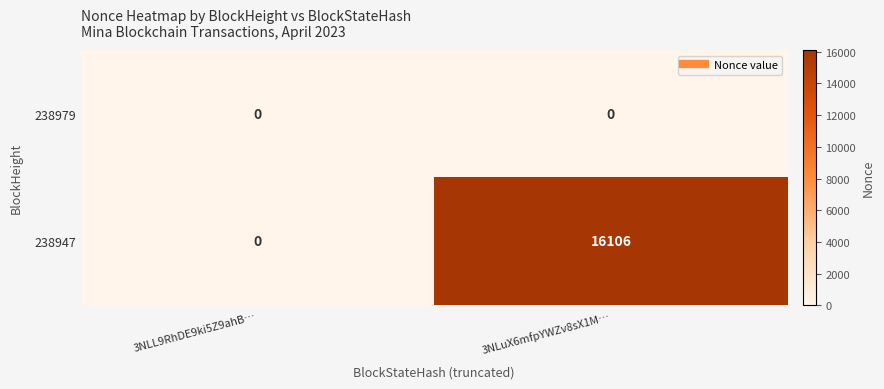

What is the maximum value shown in the chart?

16106